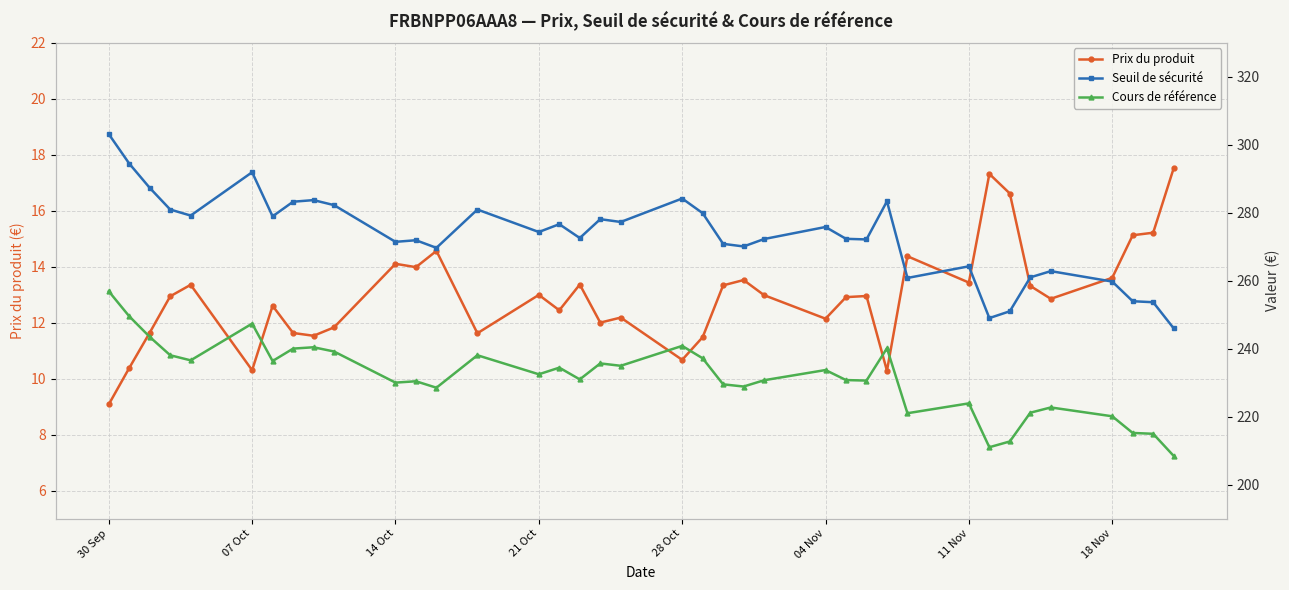

True or false: Seuil de sécurité and Cours de référence cross at least once.

False